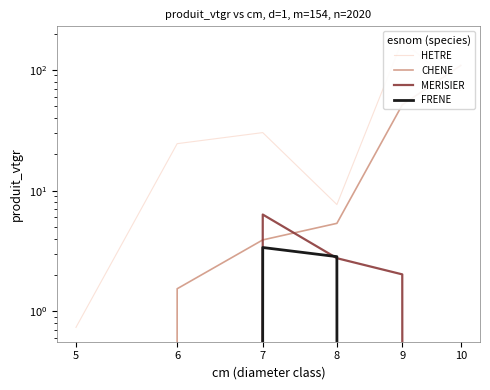

Which series changed the most between 6 and 8?

HETRE